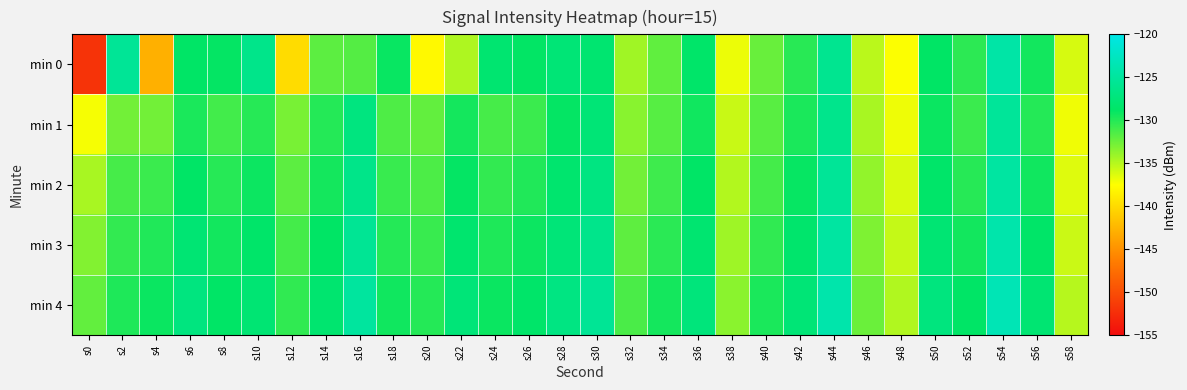

Which label corresponds to the largest value in the chart?

s54